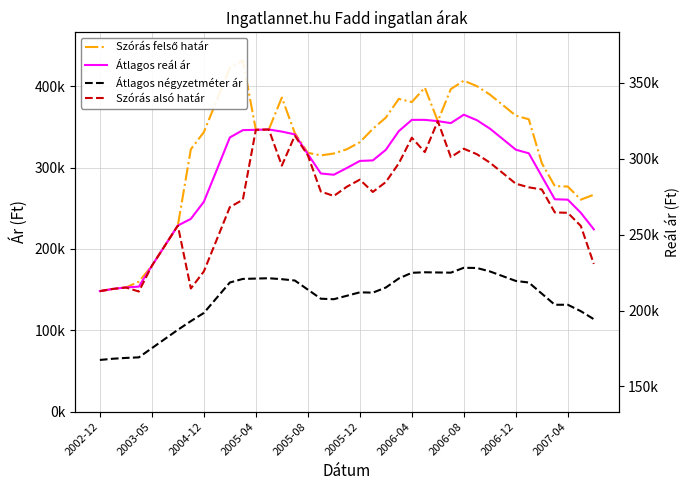

Which series has the largest total across all categories?

Szórás felső határ